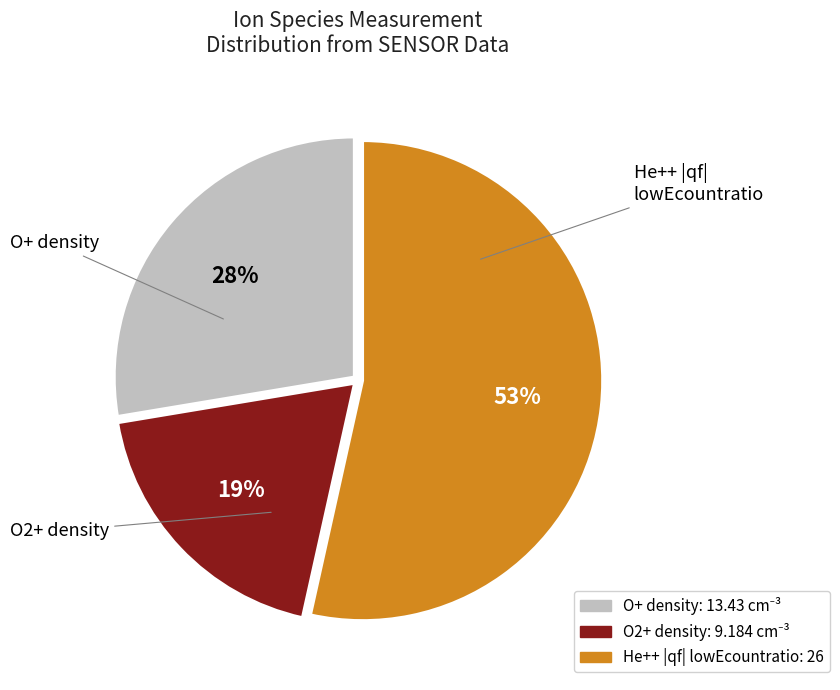

Is it true that O+ density is 35% of the pie?

False